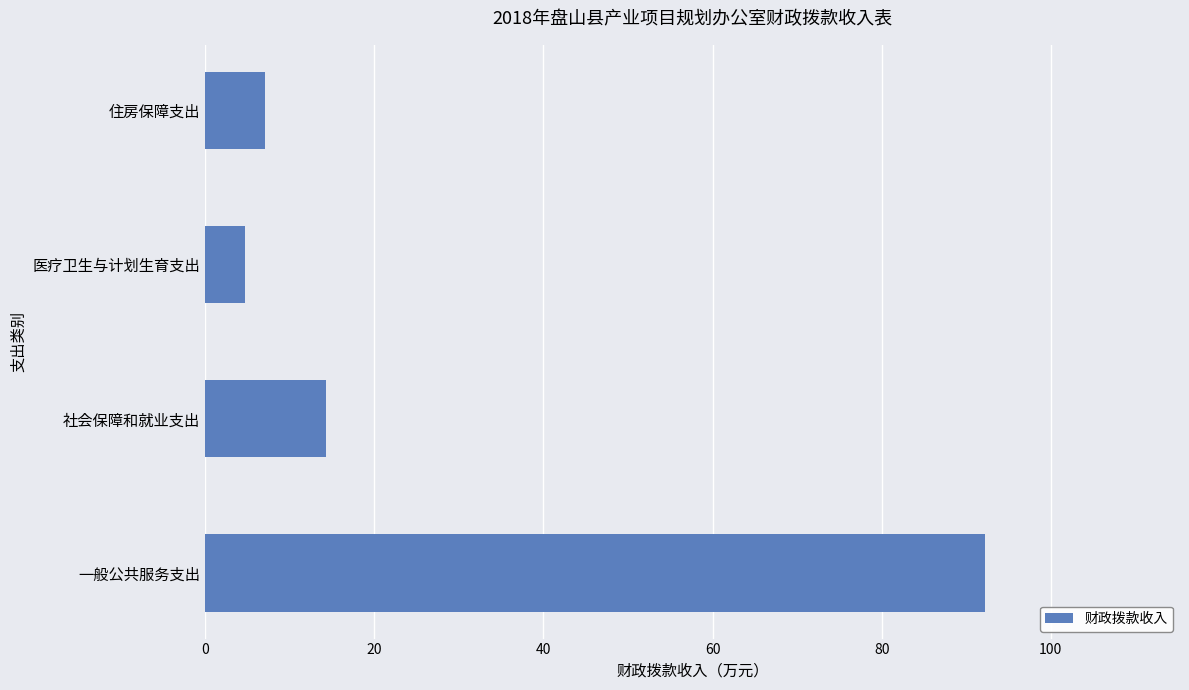

Count the number of values greater than 14.

2